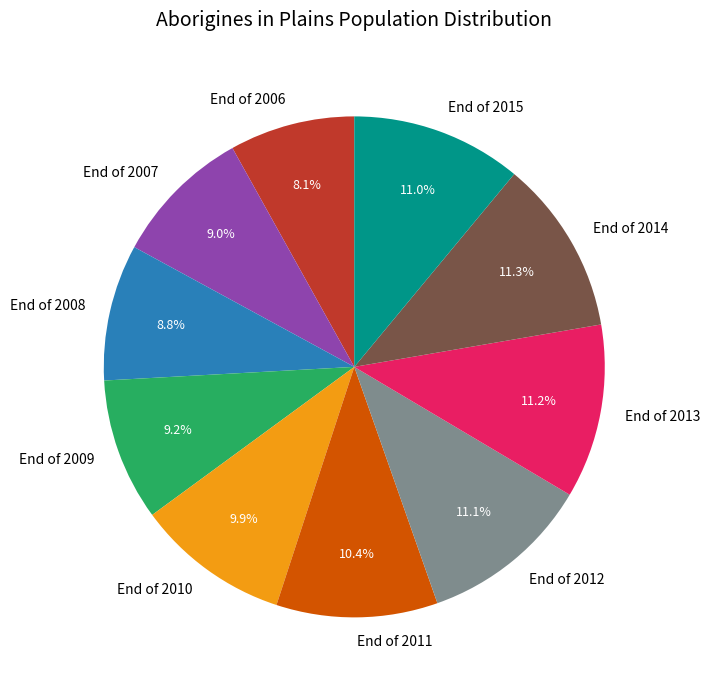

True or false: End of 2006 accounts for 3% of the total.

False